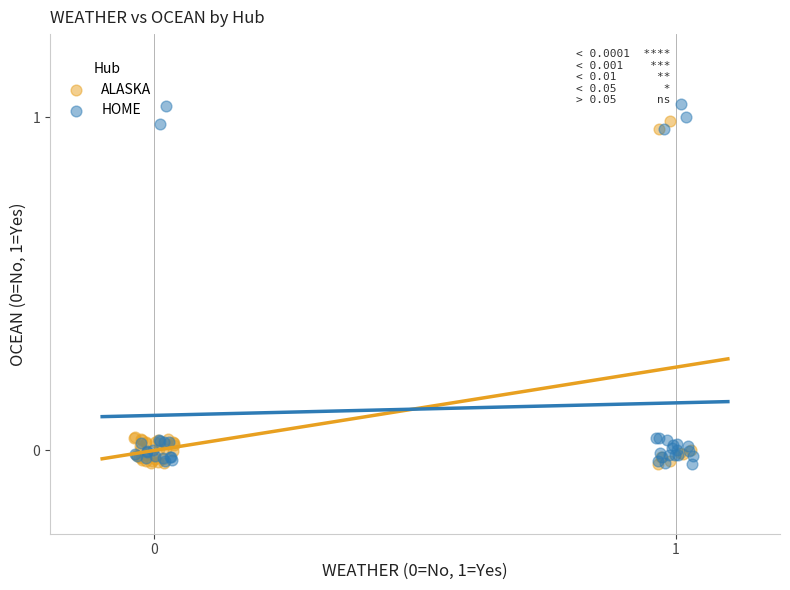

What are all the series names shown in the legend?

ALASKA, HOME